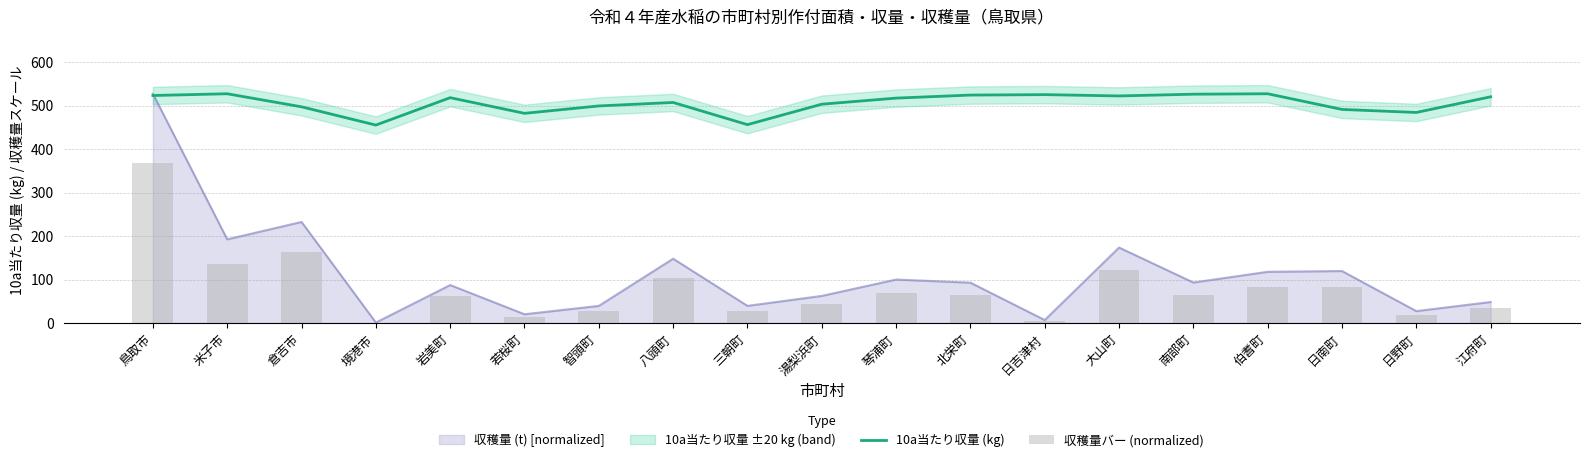

Reading left to right, list all the values displayed in this chart.

10a当たり収量 (kg): 523.0	527.0	497.0	455.0	518.0	482.0	499.0	507.0	456.0	503.0	517.0	524.0	525.0	522.0	526.0	527.0	491.0	484.0	520.0
収穫量バー (normalized): 368.9	134.6	162.7	0.8	61.1	14.1	27.5	103.5	27.5	43.6	69.9	64.9	4.8	121.4	65.2	82.4	83.6	19.1	33.8